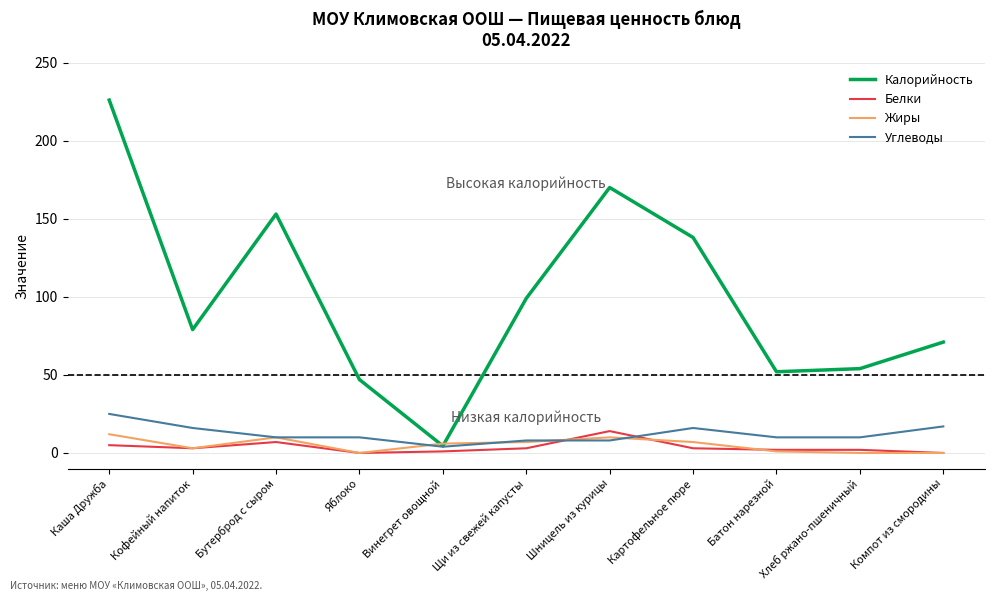

Is the value of Жиры at Батон нарезной greater than the value of Калорийность at Шницель из курицы?

No